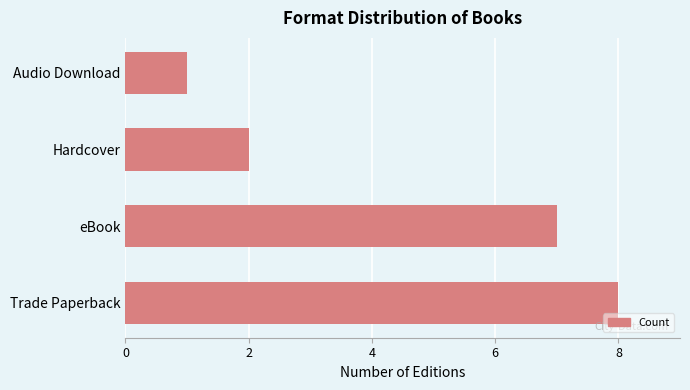

What is the minimum value shown in the chart?

1